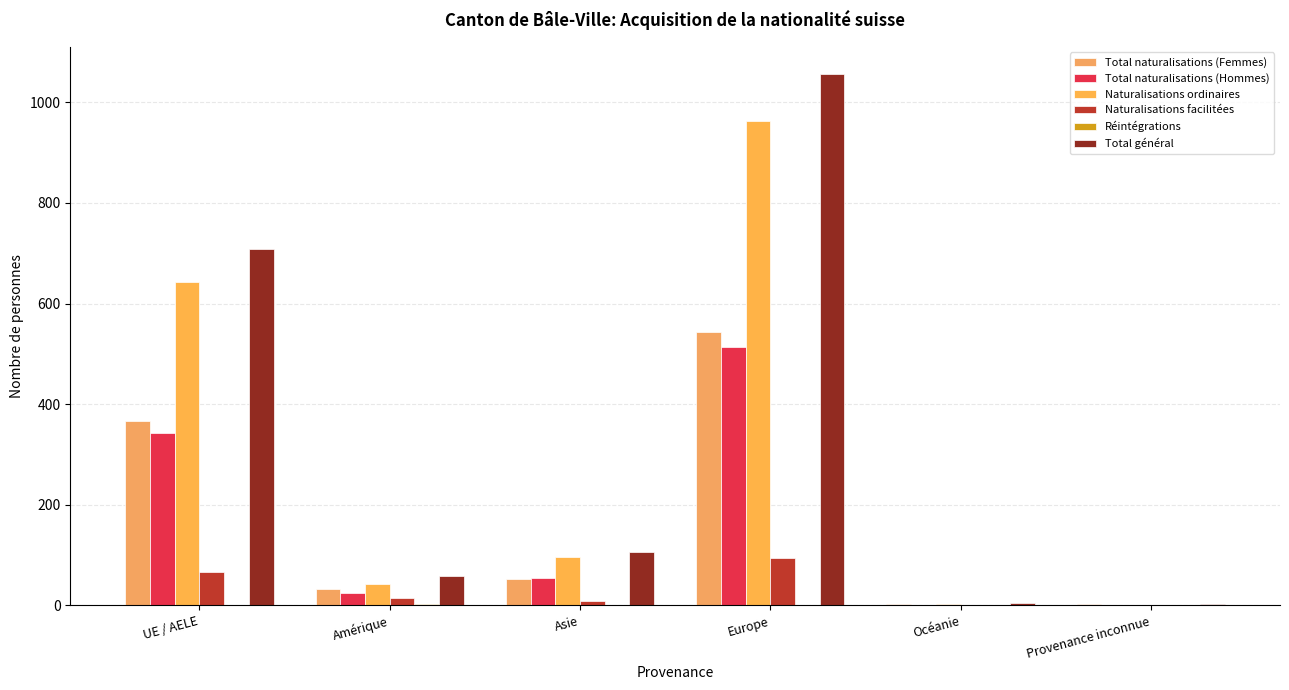

At which category does the chart reach its peak across all series?

Europe